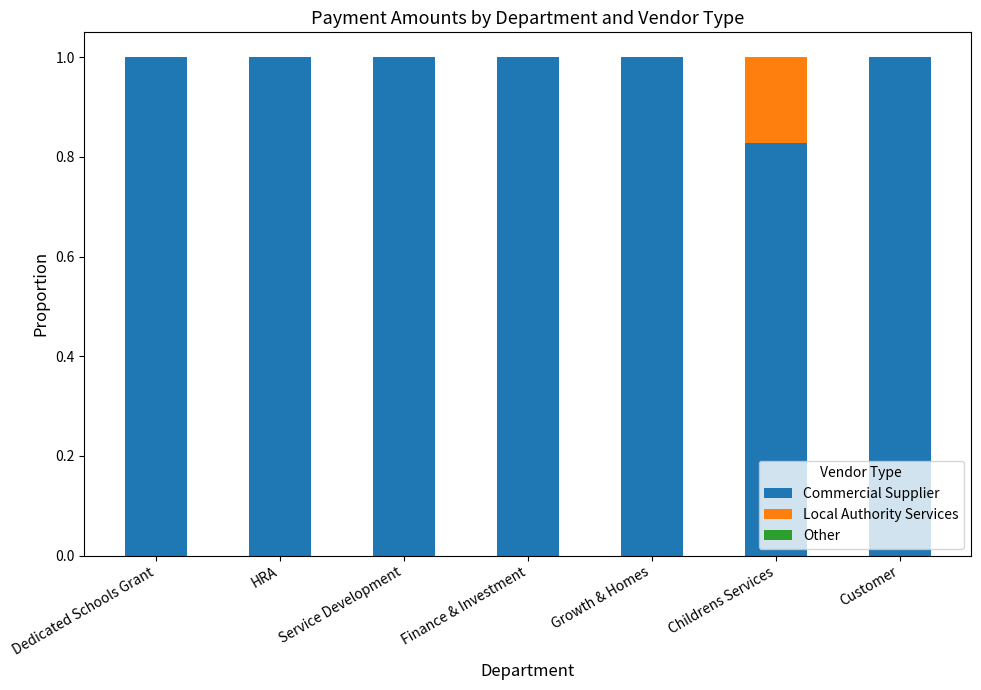

Is it true that Commercial Supplier equals 1.0 at Finance & Investment?

True